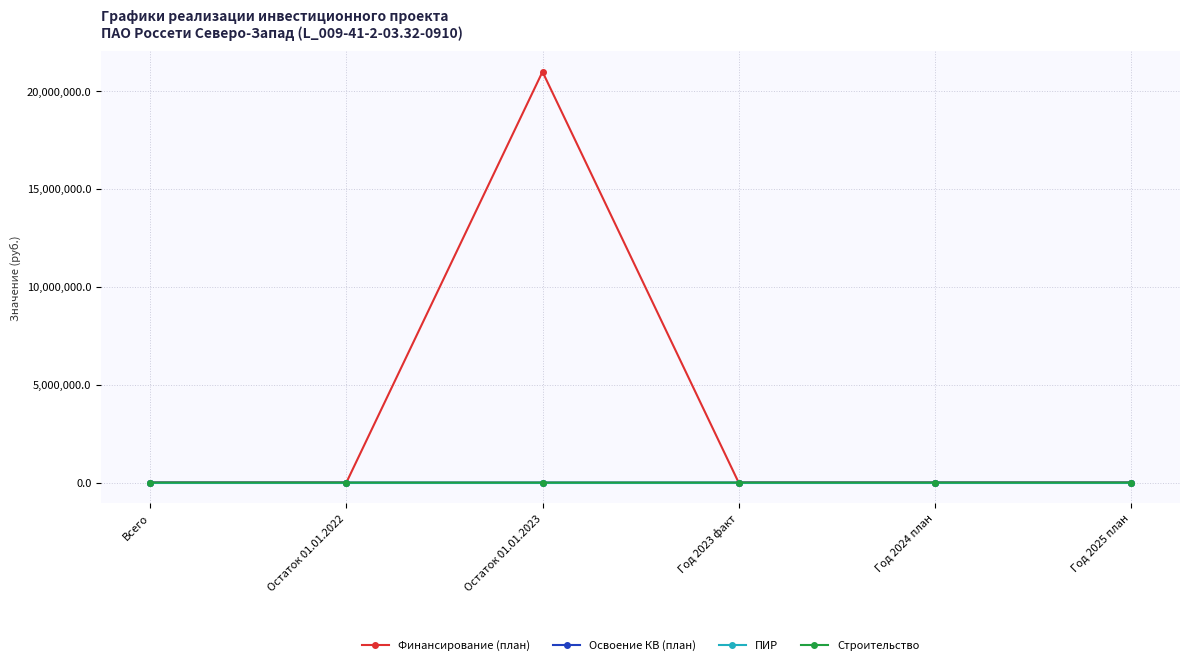

Is it true that ПИР equals 0.0 at Год 2024 план?

True